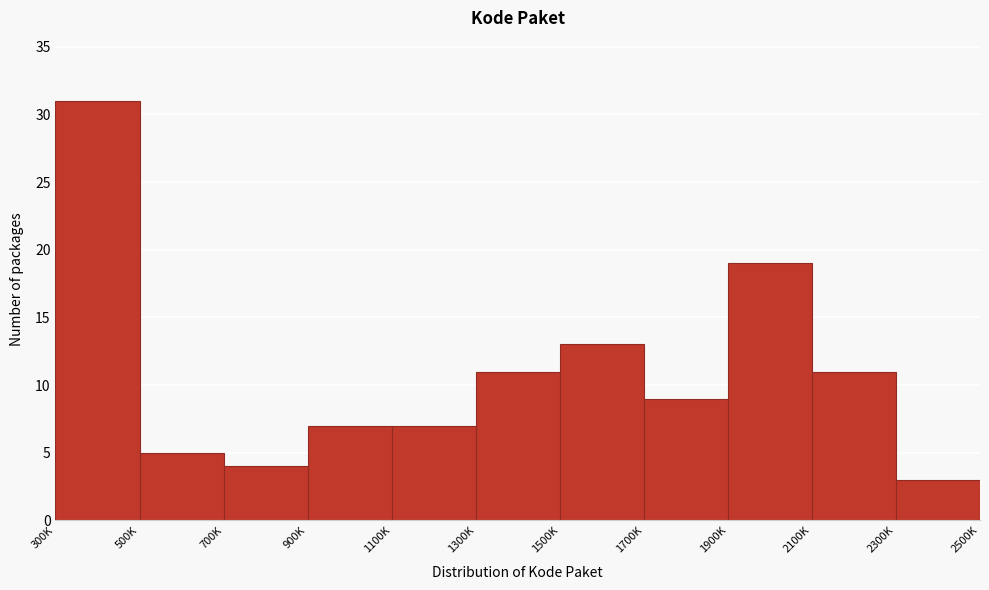

Reading right to left, extract all data points from this chart.

3	11	19	9	13	11	7	7	4	5	31